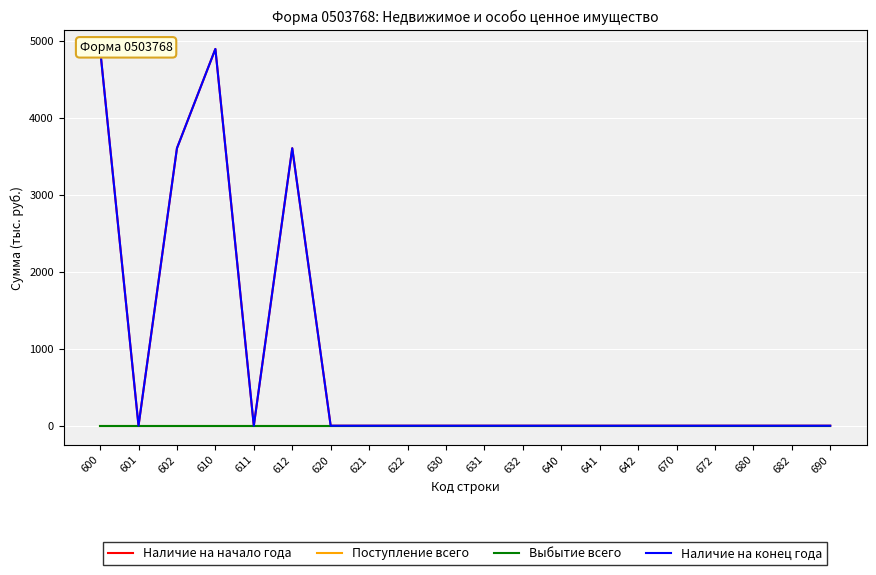

Which has a higher value, 640 or 641?

640